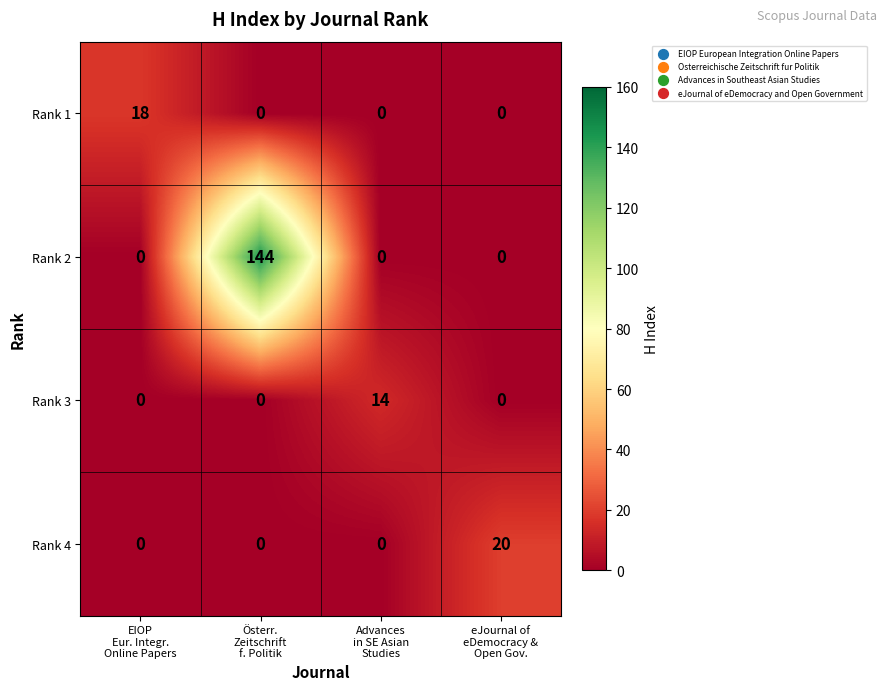

What is the sum of all Rank 4 values?

20